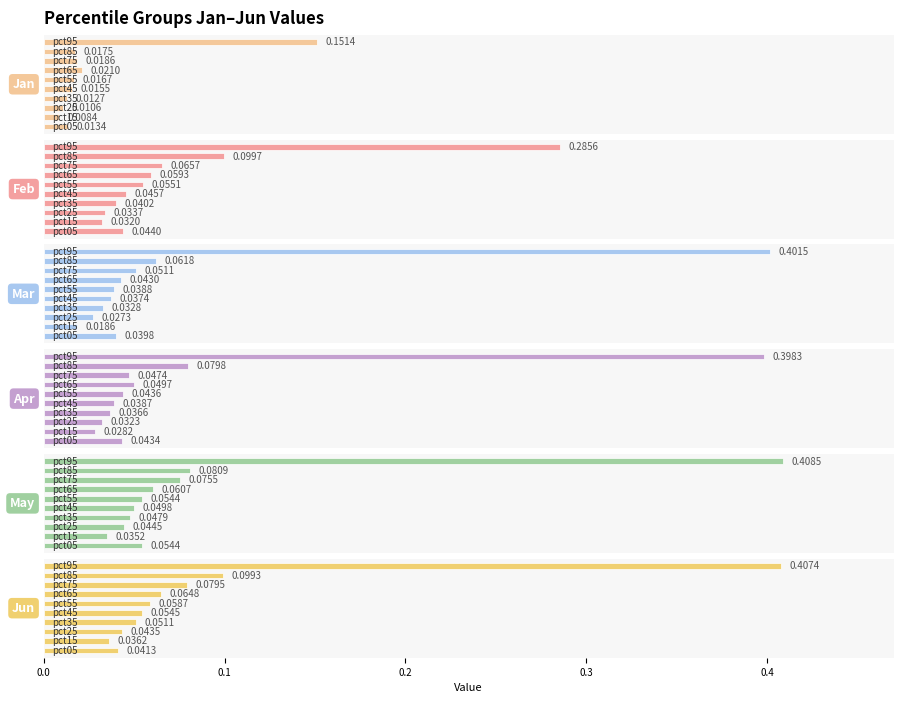

Are the bars horizontal?

Yes